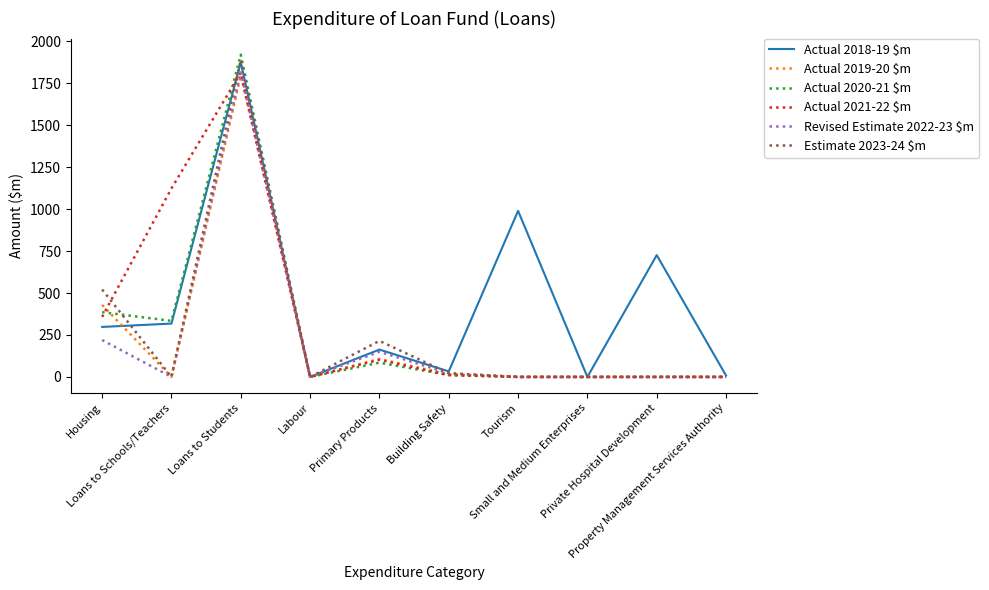

How many values in the Estimate 2023-24 $m series exceed 0?

4